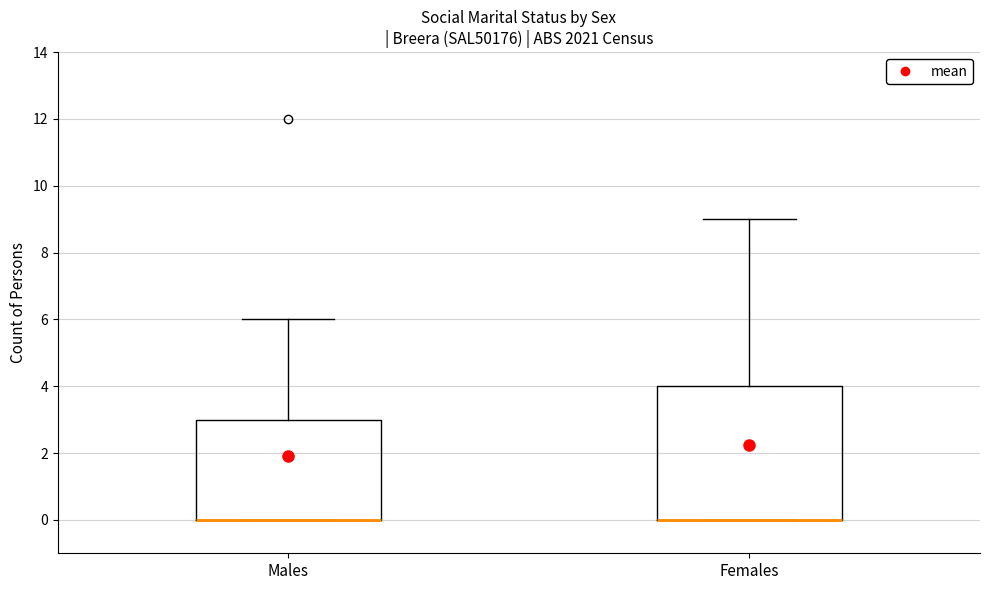

Where is the lower edge of the box for Females on the y-axis? The values are not printed on the chart, so give them approximately, as read against the axis.

0